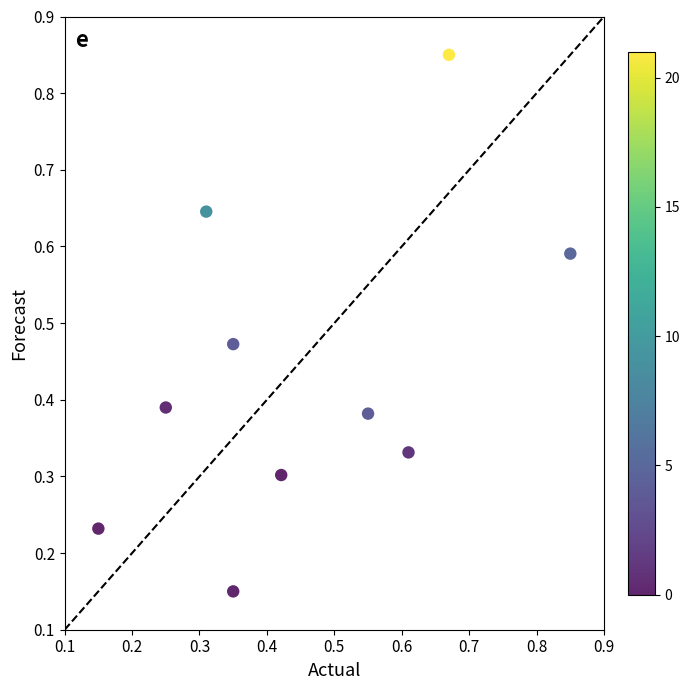

What is the range of Y values (max minus min)?

0.7